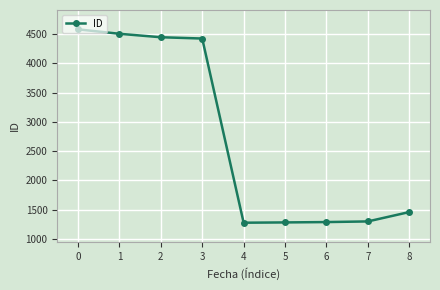

What is the average value?

2729